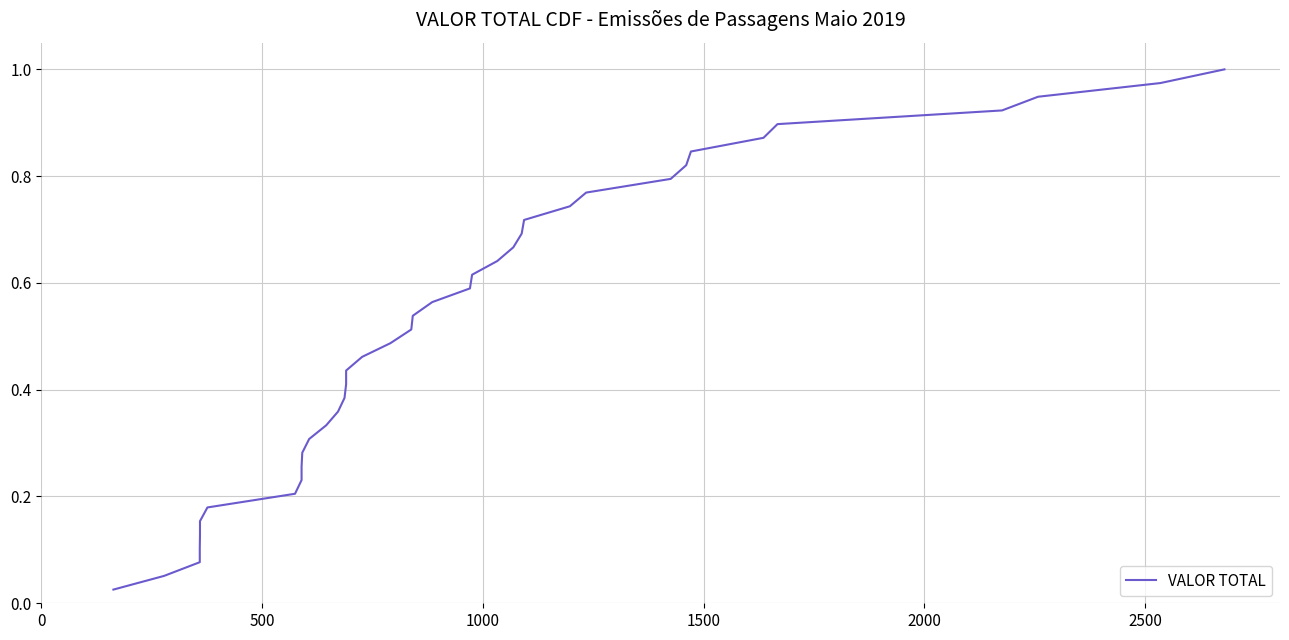

What is the difference between the maximum and minimum values?

1.0